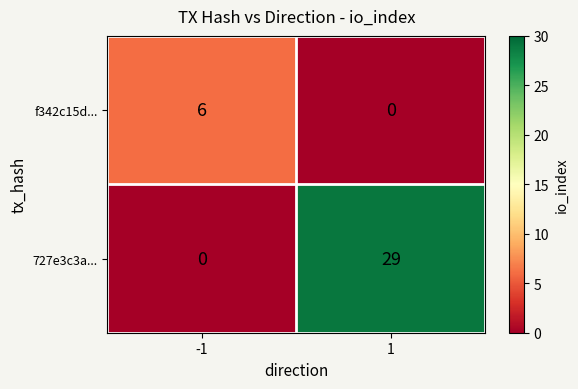

Rank the categories by f342c15d... value from highest to lowest.

-1, 1